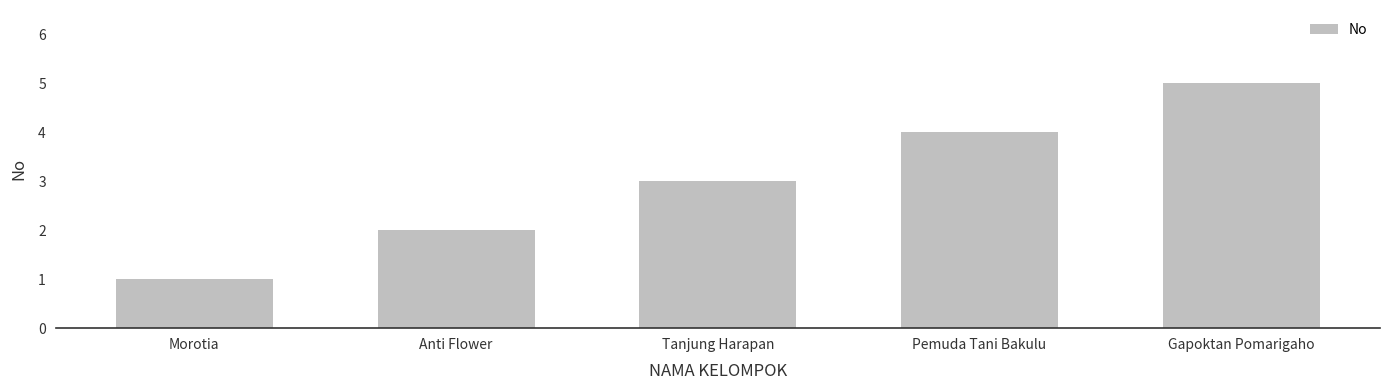

Count the number of data series in this chart.

1